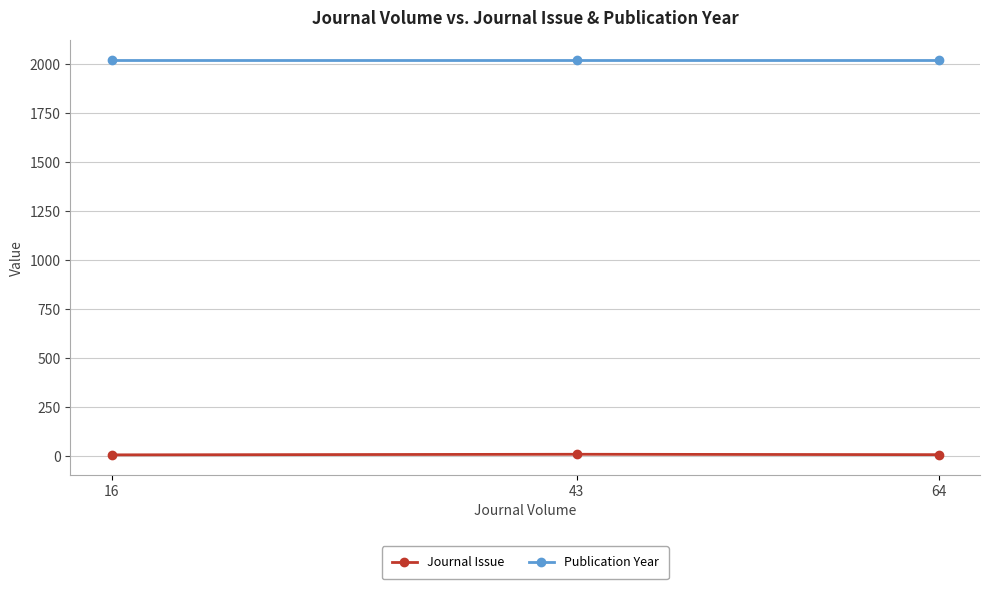

At how many categories does at least one series exceed 408?

3